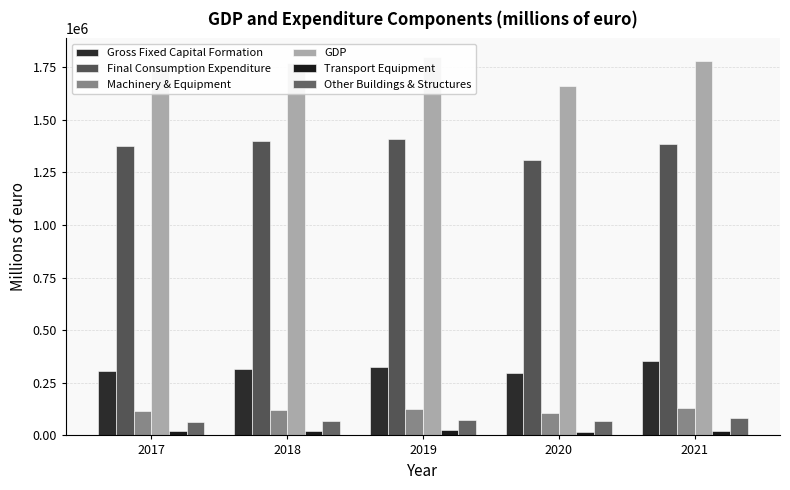

Is it true that Transport Equipment equals 24561 at 2019?

True